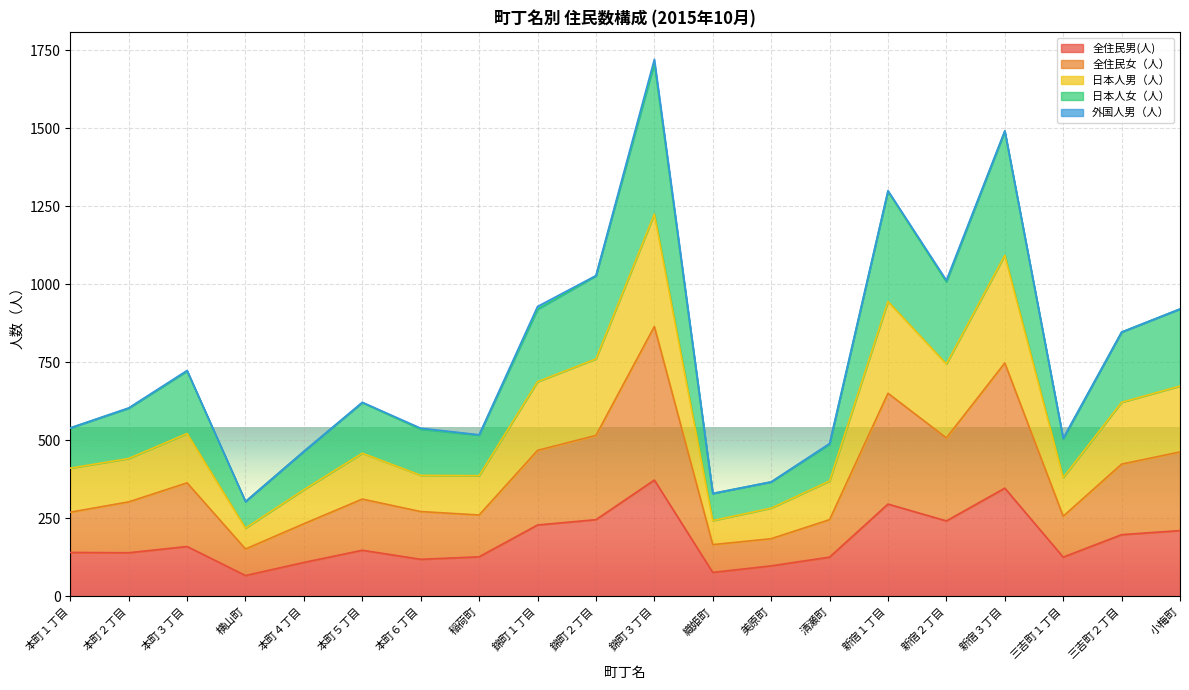

The value of 全住民男(人) at 錦町２丁目 is 426. True or false?

False